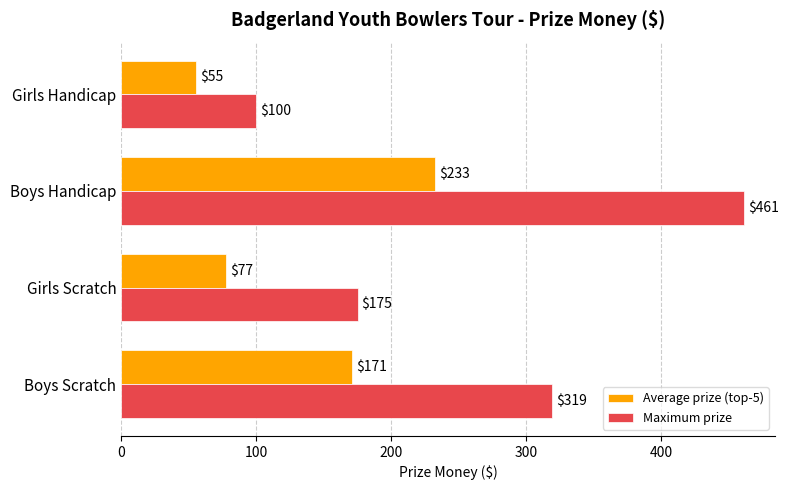

At which label does Average prize (top-5) reach its minimum?

Girls Handicap